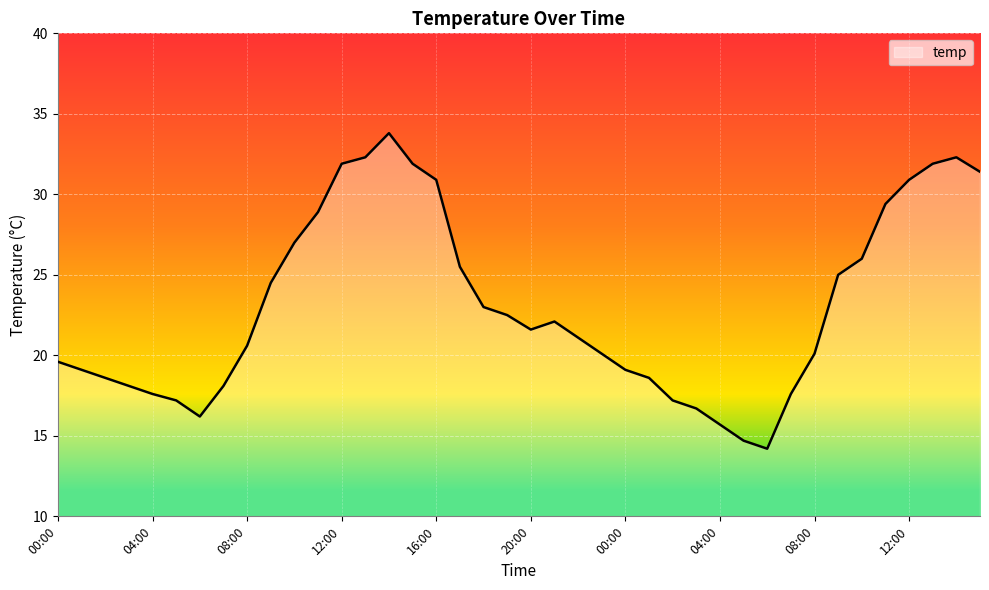

What is the average value?

23.1